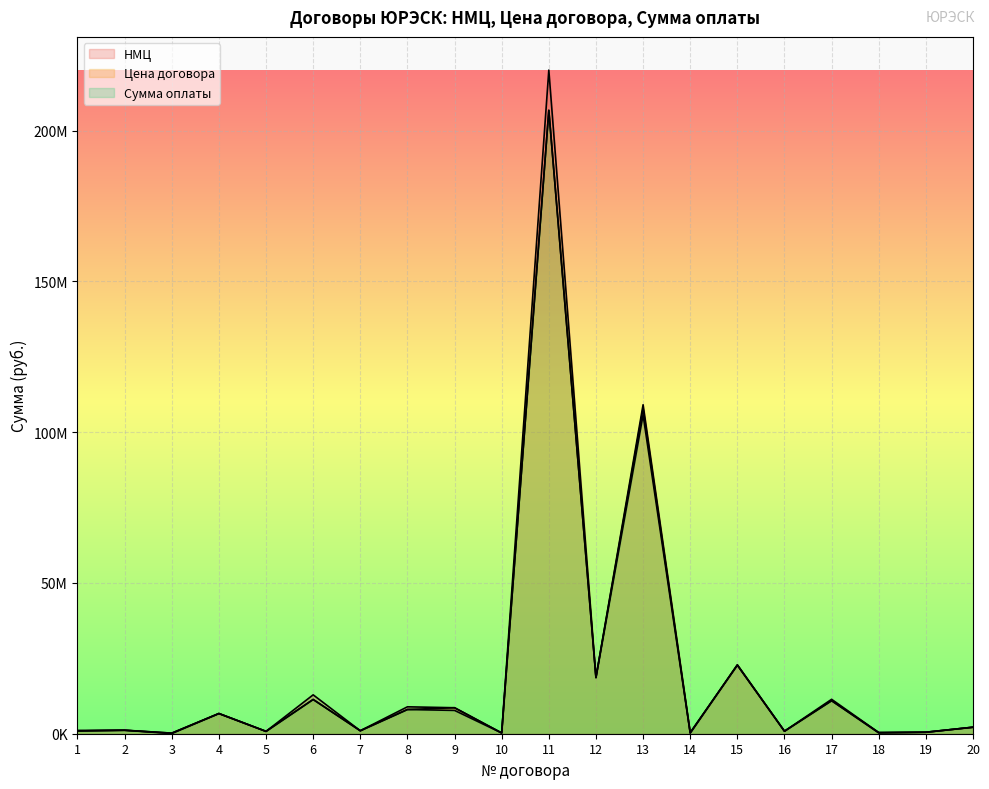

True or false: Цена договора has a value of 780000.0 at 5.

True